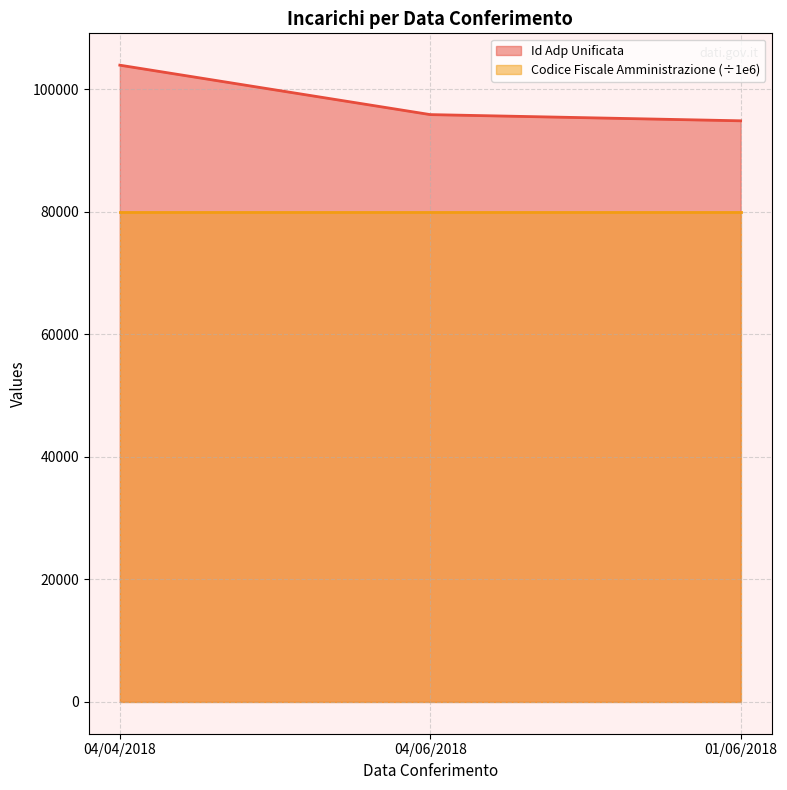

The value at 04/04/2018 is 103905. True or false?

True